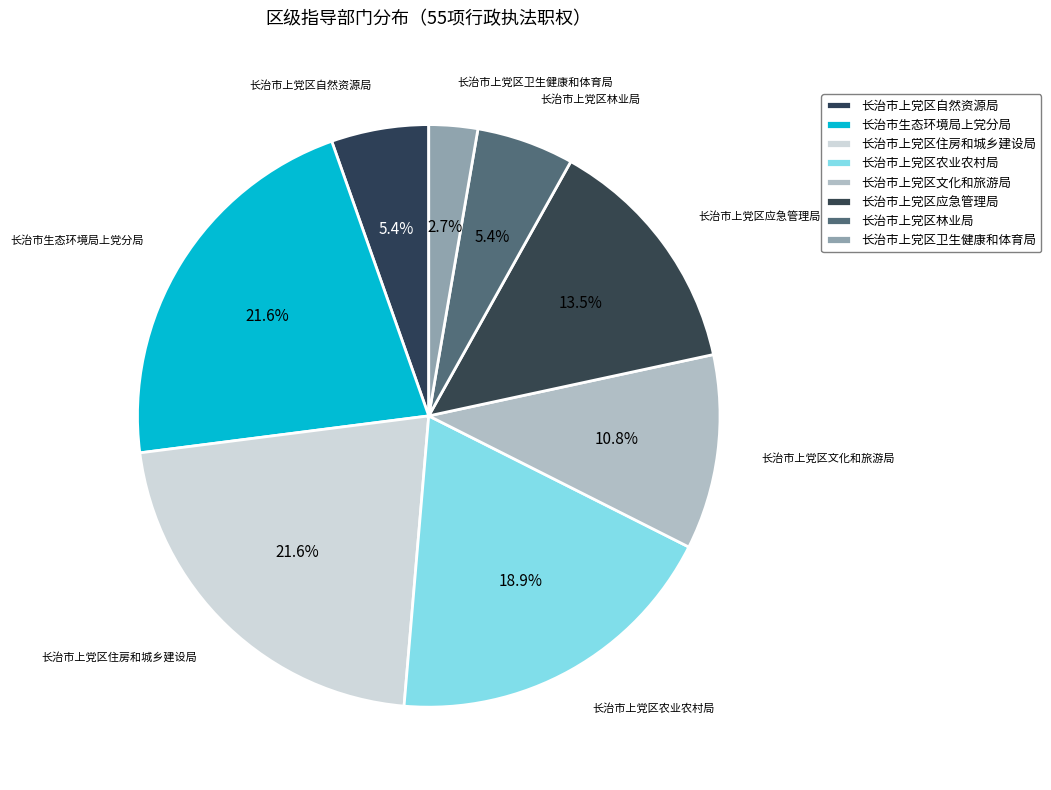

What is the smallest slice in the pie chart?

长治市上党区卫生健康和体育局